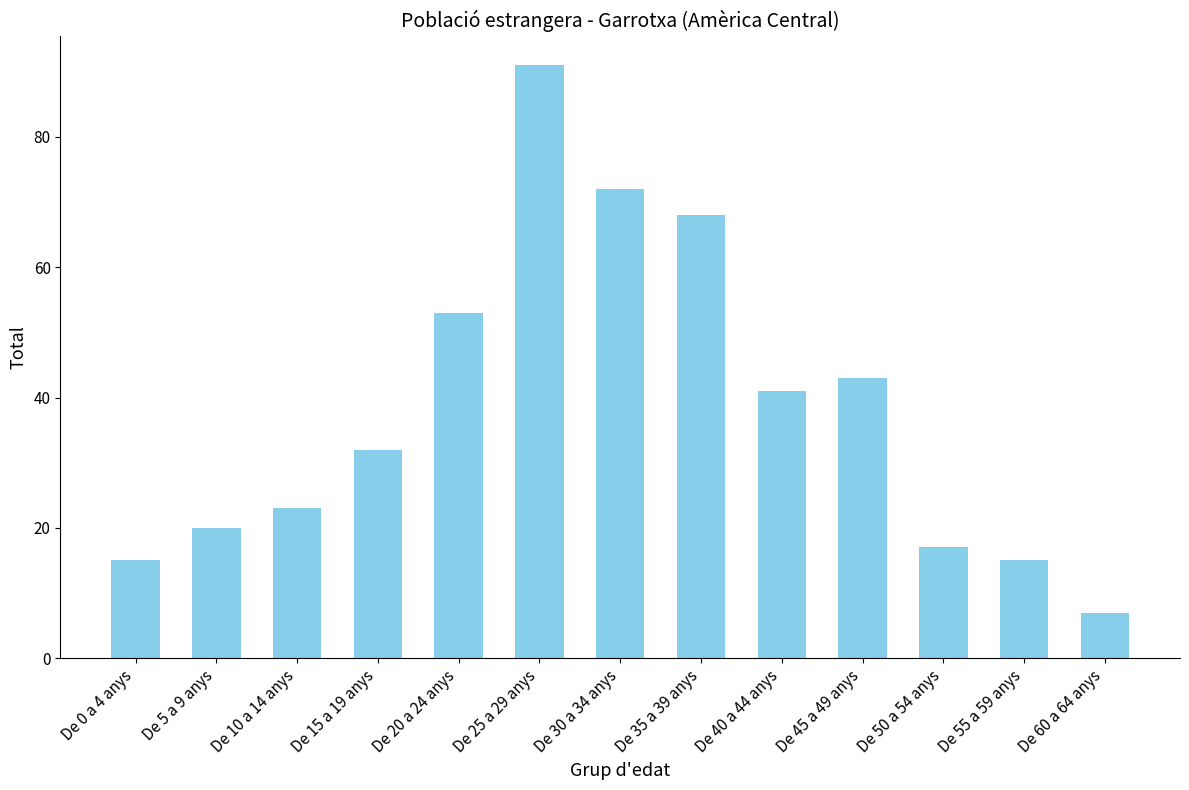

Reading right to left, list all the values displayed in this chart.

7	15	17	43	41	68	72	91	53	32	23	20	15